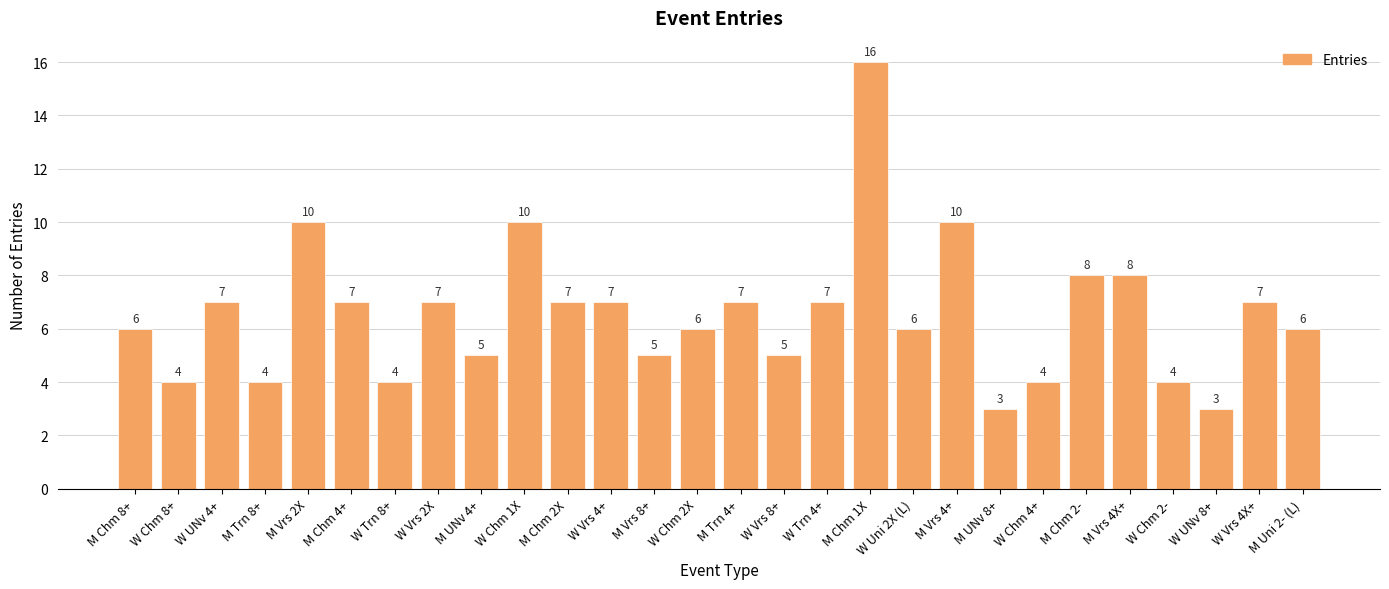

Are the bars grouped side by side (vs. stacked)?

No